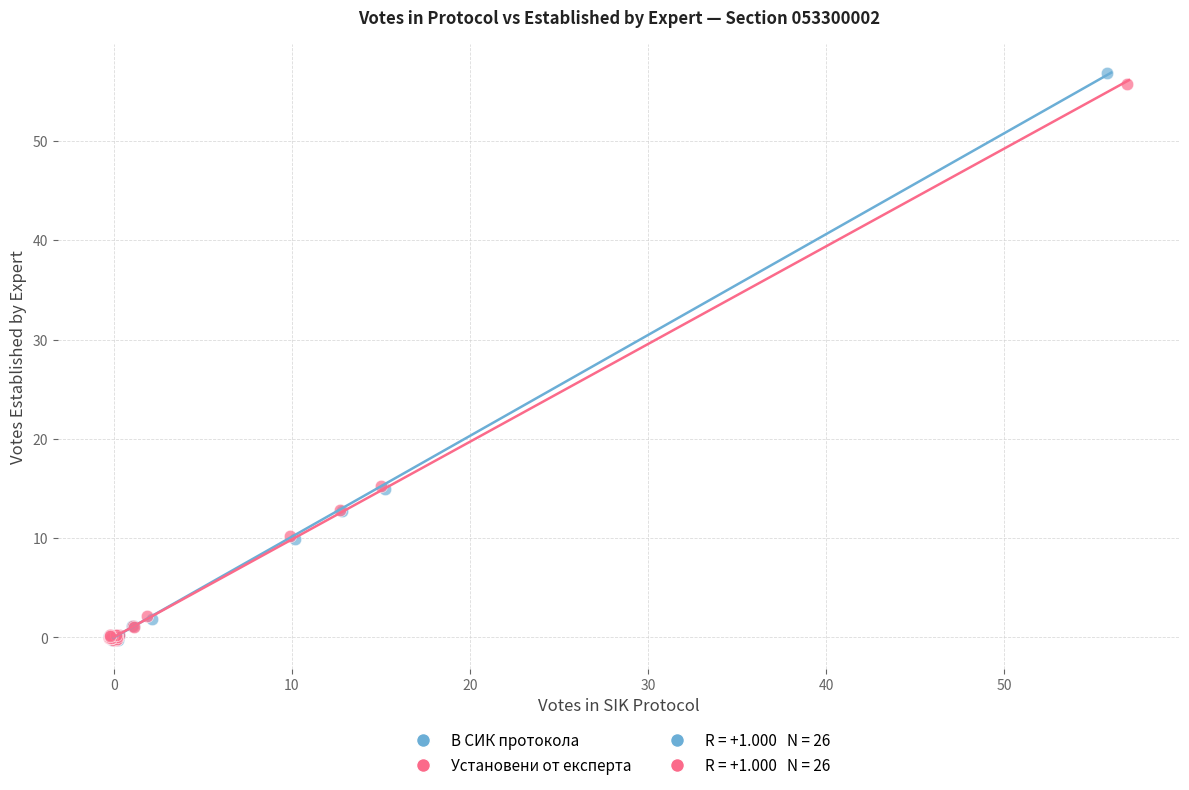

Which series has the largest Y range (max minus min)?

В СИК протокола